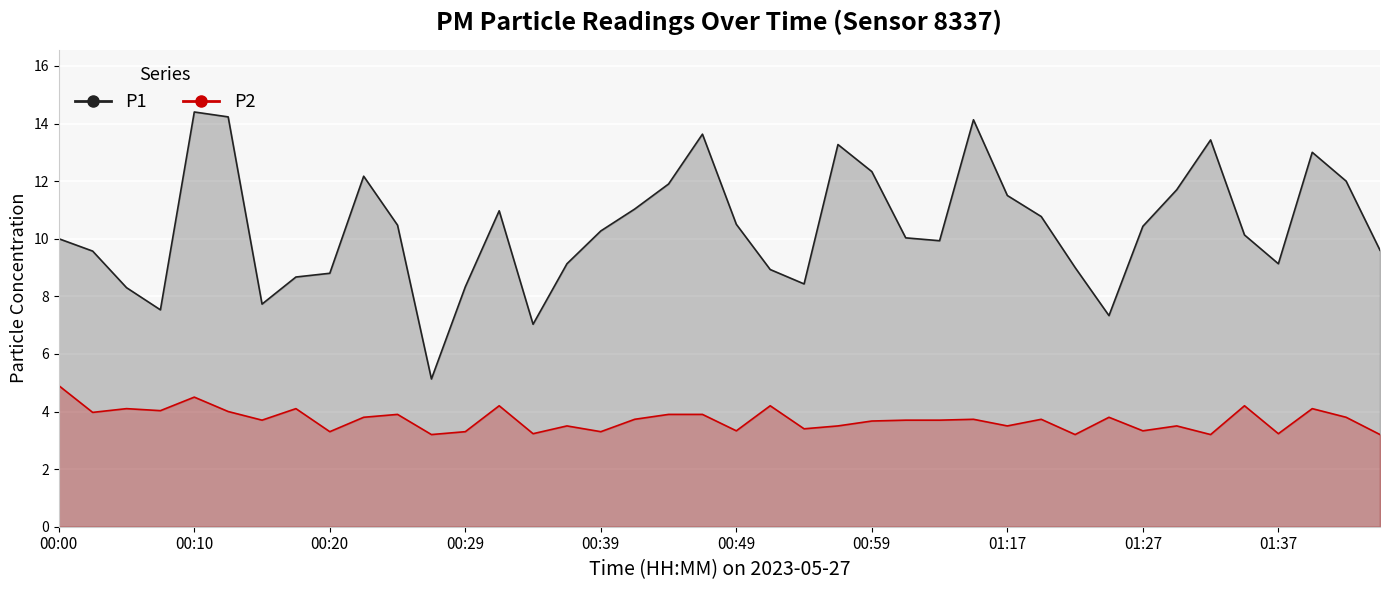

How many values in the P1 series are below 10?

17